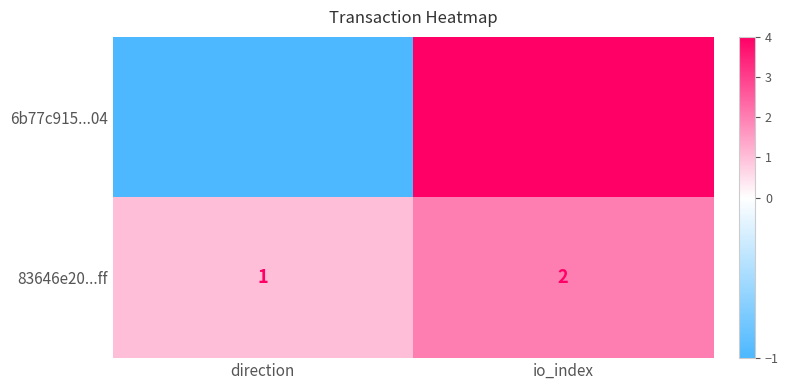

Which label corresponds to the smallest value in the chart?

direction